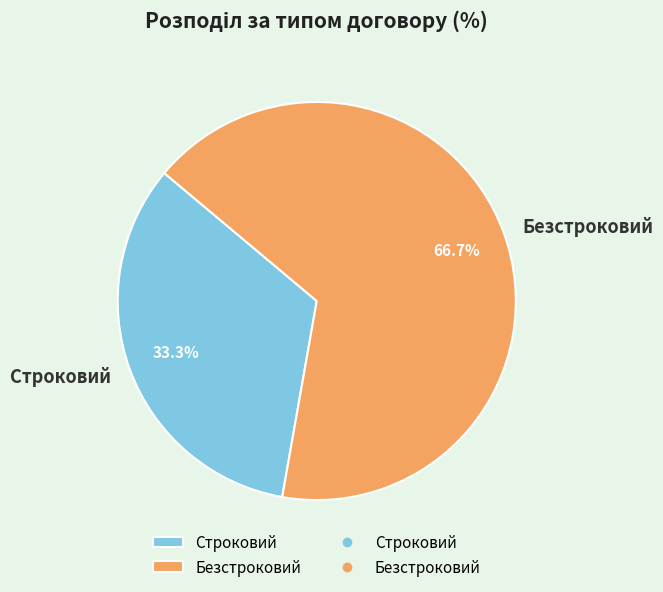

How many segments does this pie chart have?

2